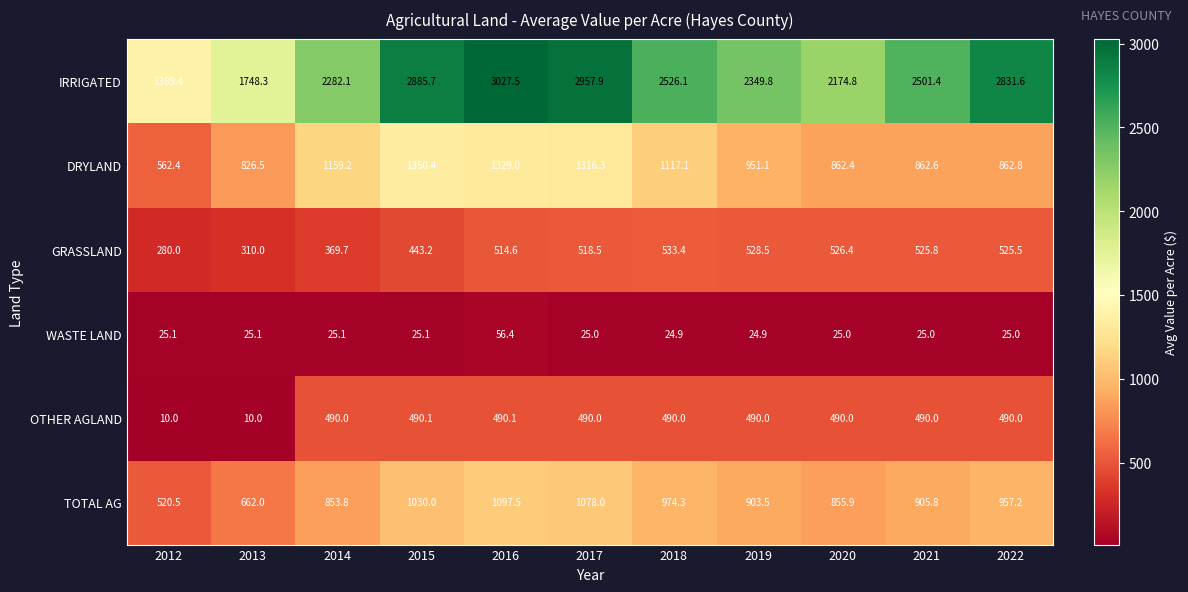

True or false: DRYLAND has a value of 565.4 at 2015.

False